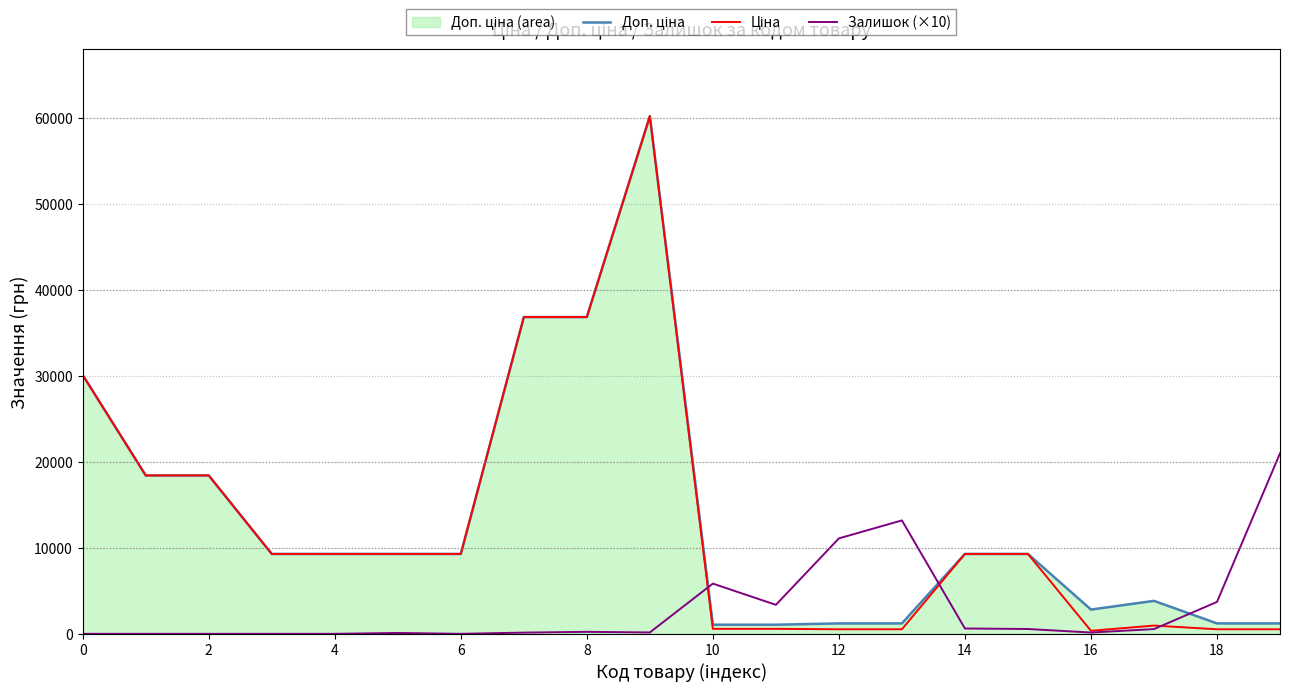

What is the greatest value displayed?

60205.6